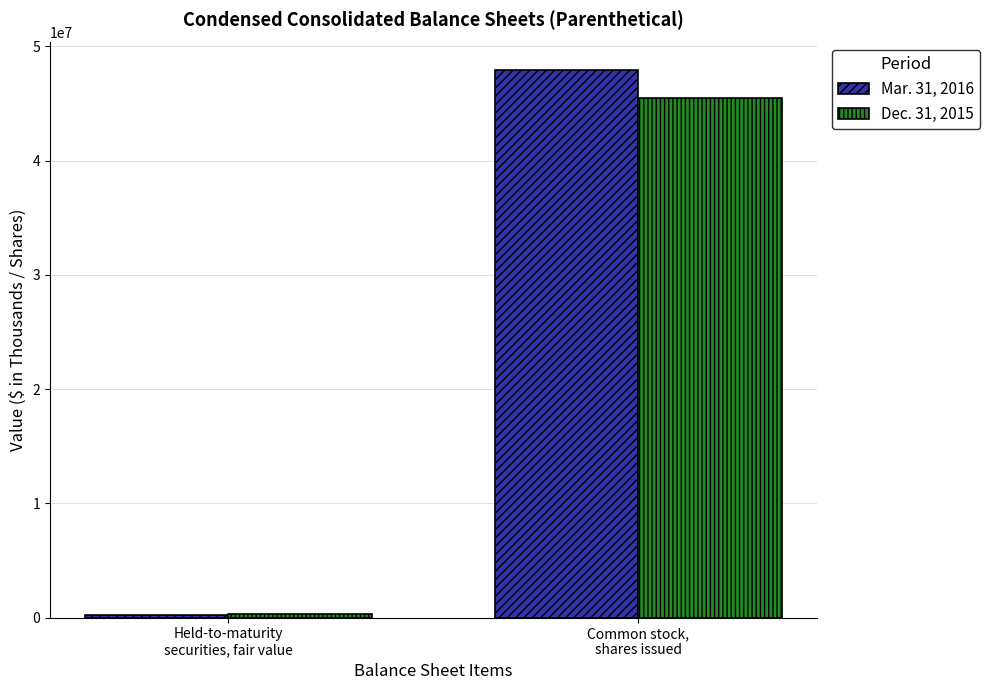

How many bars are there in total?

4